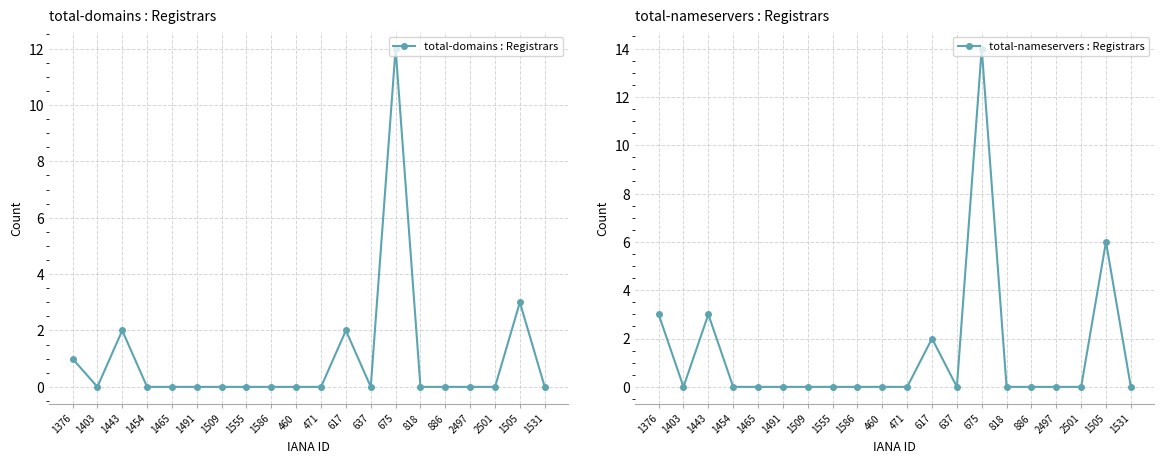

True or false: total-domains : Registrars and total-nameservers : Registrars intersect in this chart.

False